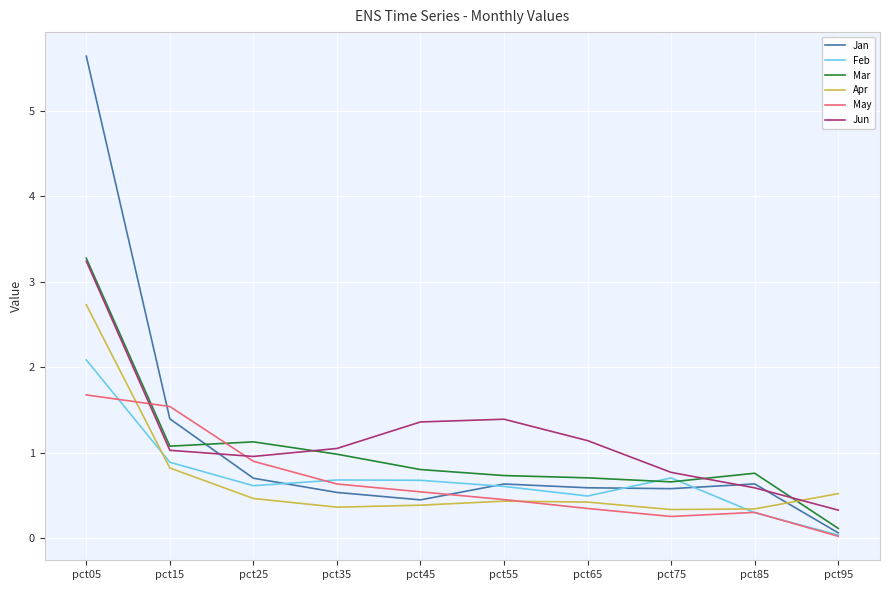

At which category is the sum across all series the highest?

pct05